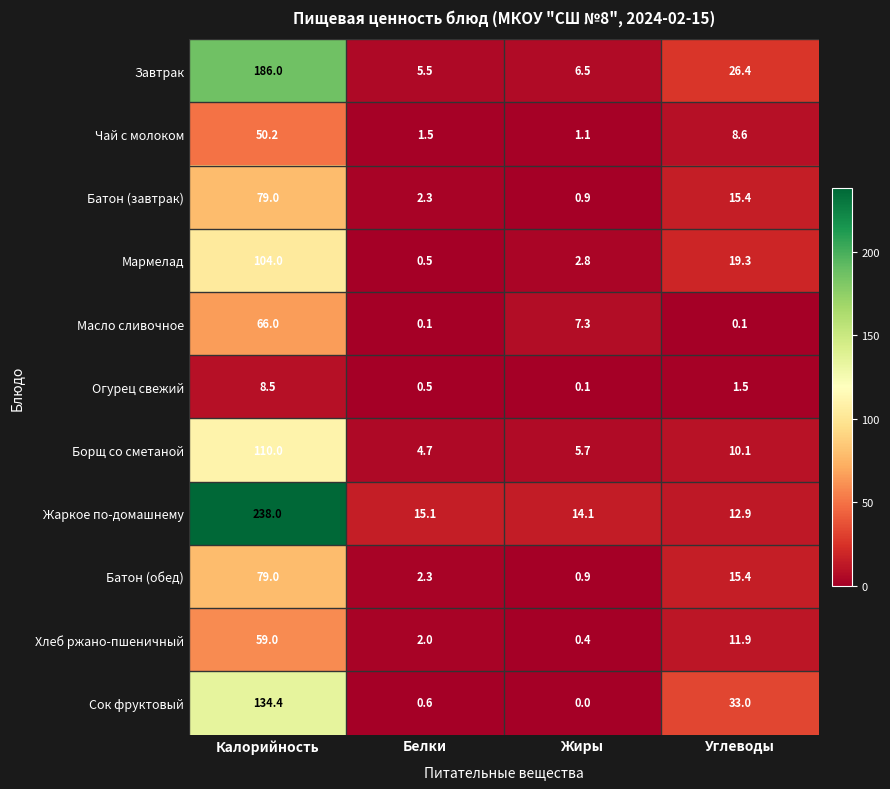

The Завтрак series shows 2.5 at Жиры. True or false?

False